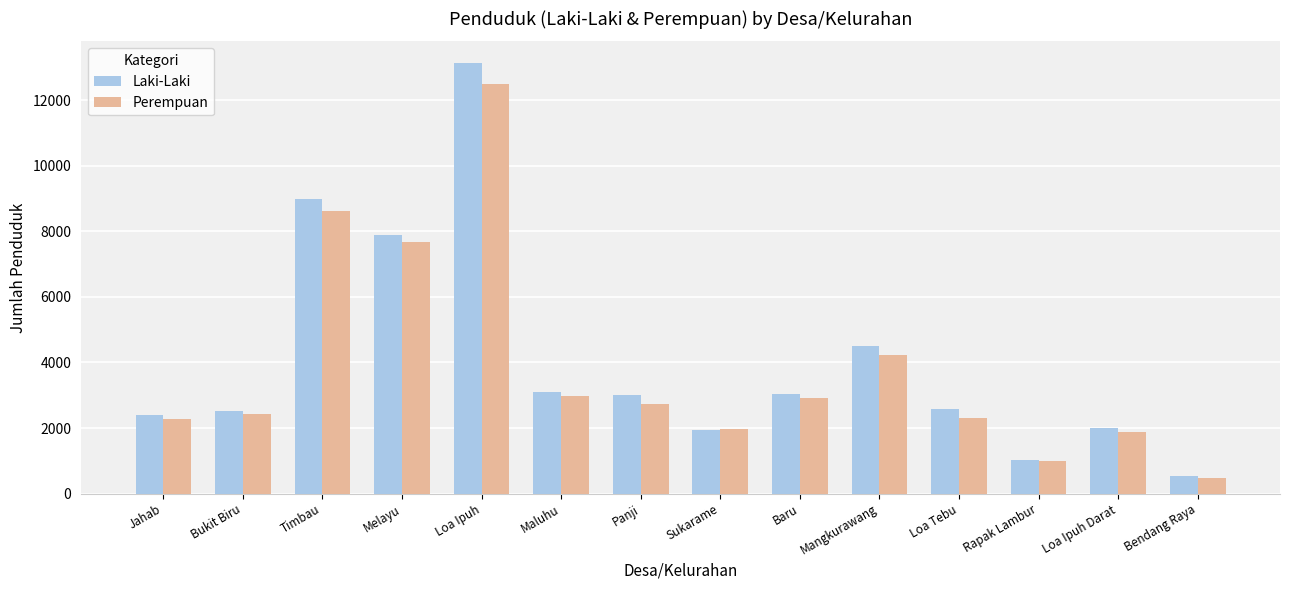

What is the smallest value displayed?

468